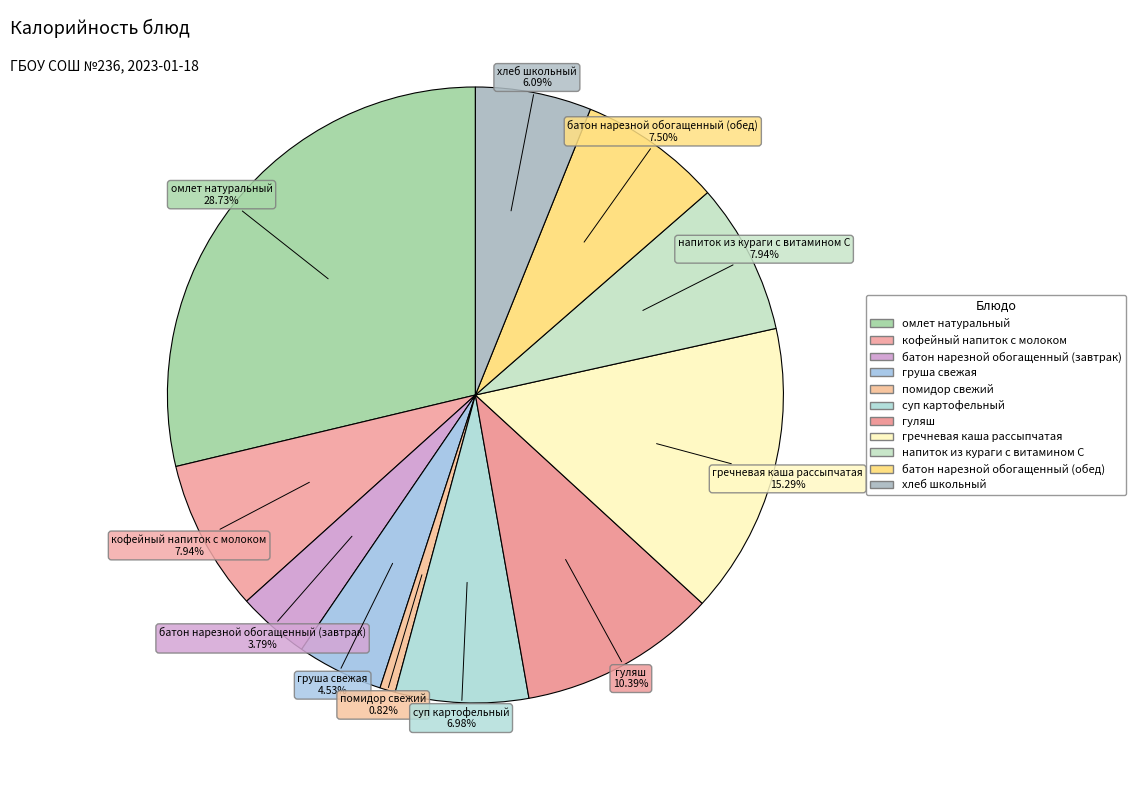

Rank the categories by value from highest to lowest.

омлет натуральный, гречневая каша рассыпчатая, гуляш, кофейный напиток с молоком, напиток из кураги с витамином С, батон нарезной обогащенный (обед), суп картофельный, хлеб школьный, груша свежая, батон нарезной обогащенный (завтрак), помидор свежий